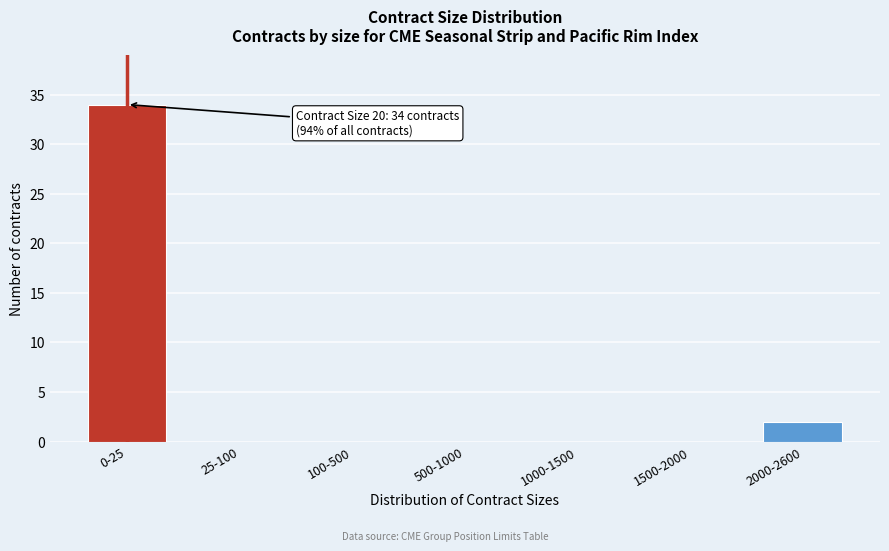

Reading left to right, extract all data points from this chart.

0-25=34	25-100=0	100-500=0	500-1000=0	1000-1500=0	1500-2000=0	2000-2600=2